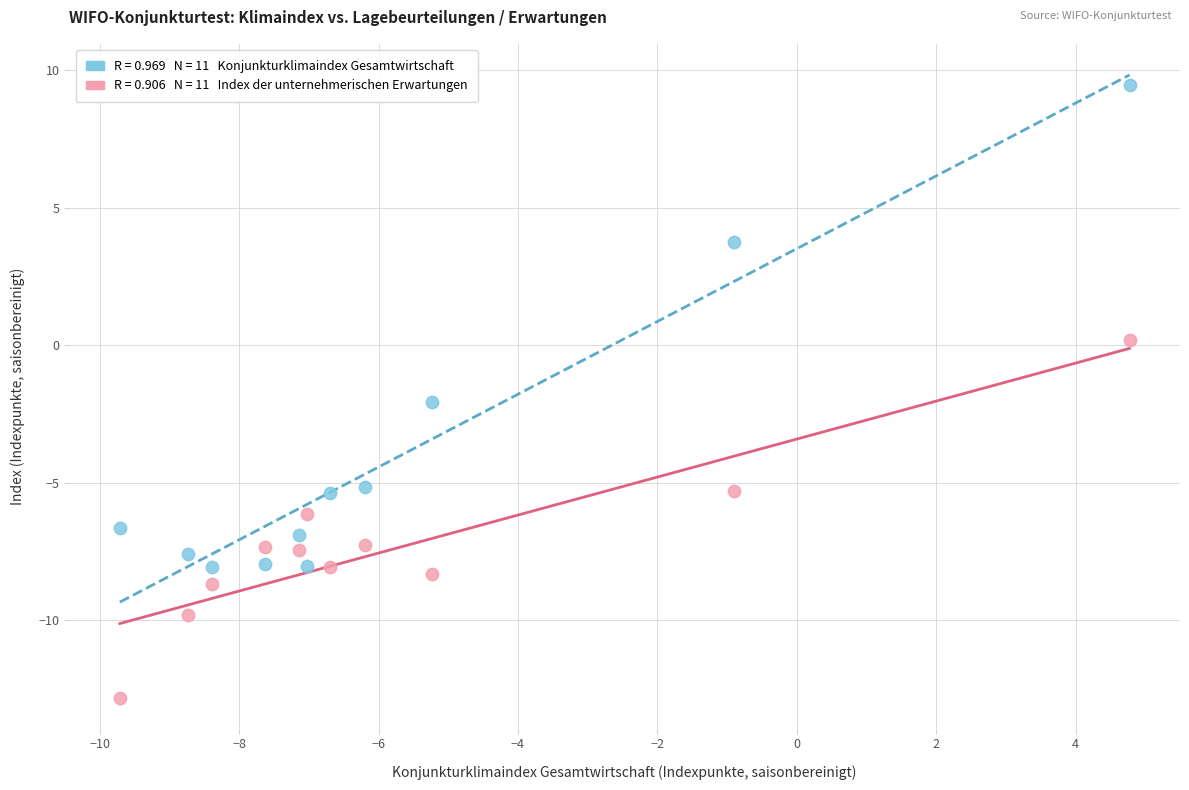

Across all data points, what is the range of Y values (max minus min)?

22.3